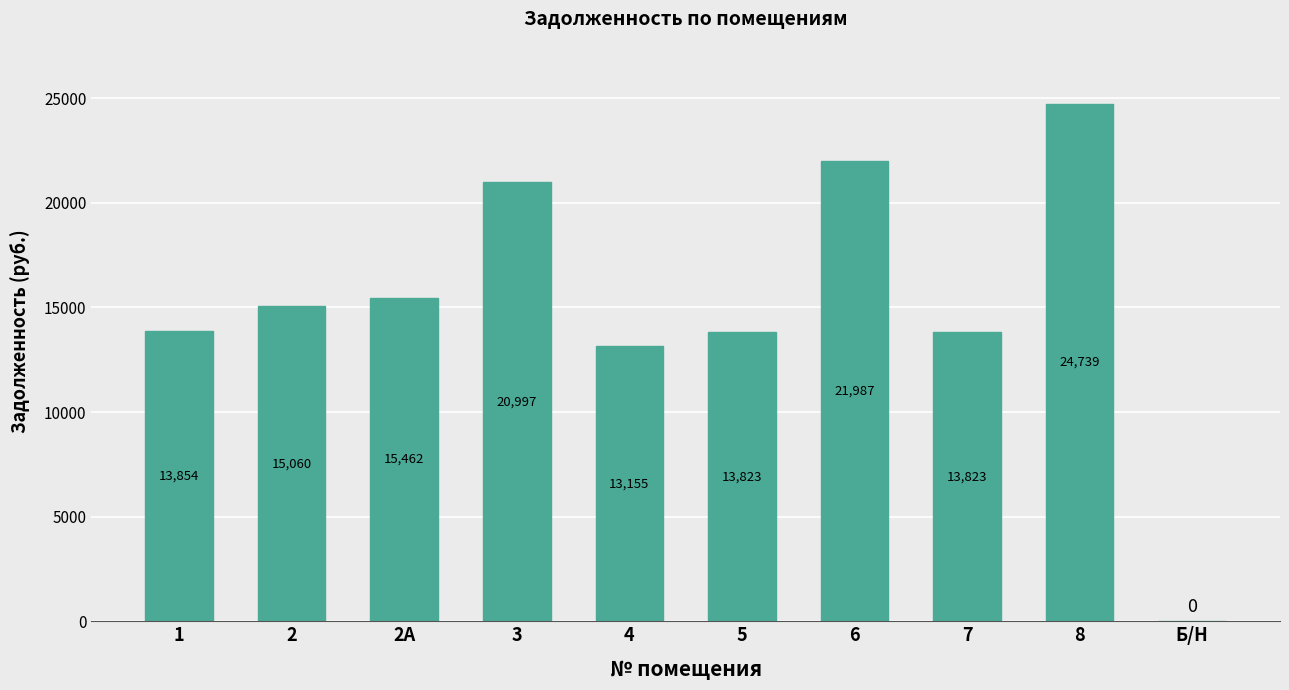

Count the number of data series in this chart.

1